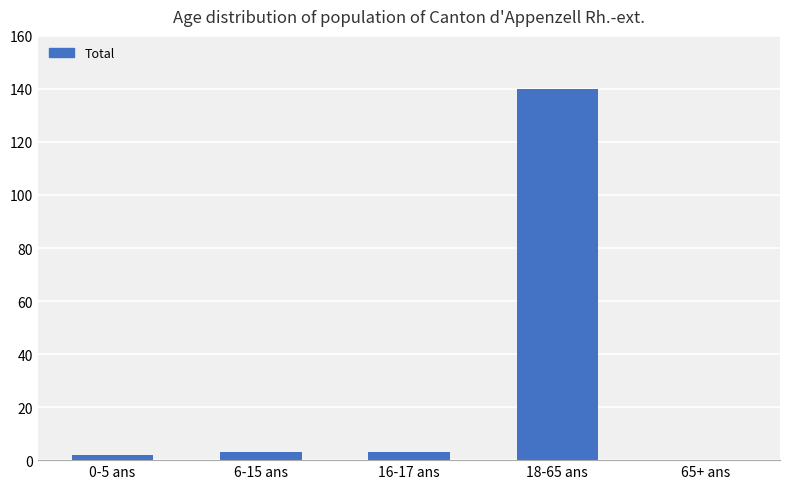

Reading right to left, extract all data points from this chart.

65+ ans=0	18-65 ans=140	16-17 ans=3	6-15 ans=3	0-5 ans=2